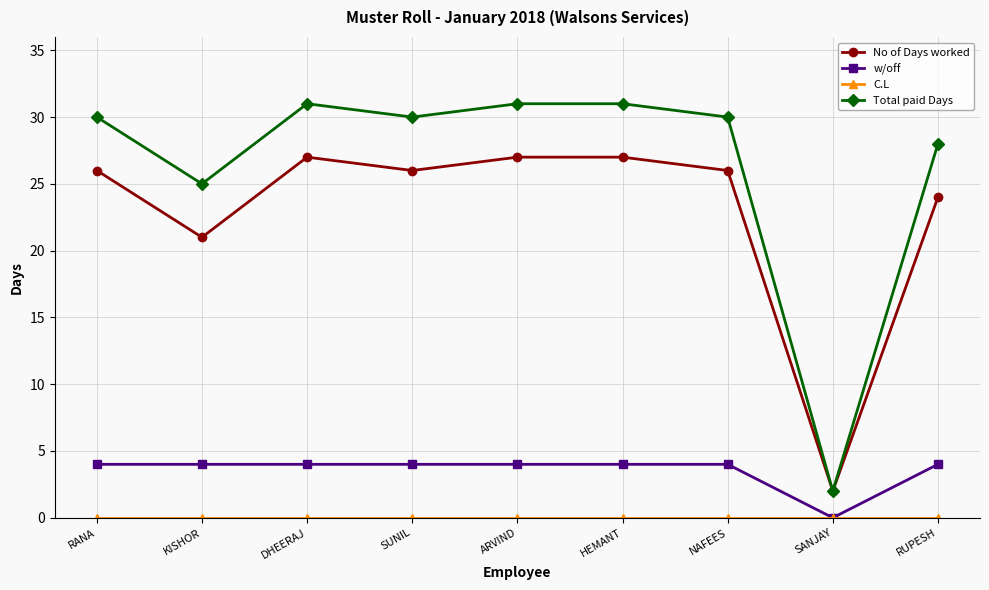

At how many categories does at least one series exceed 16?

8